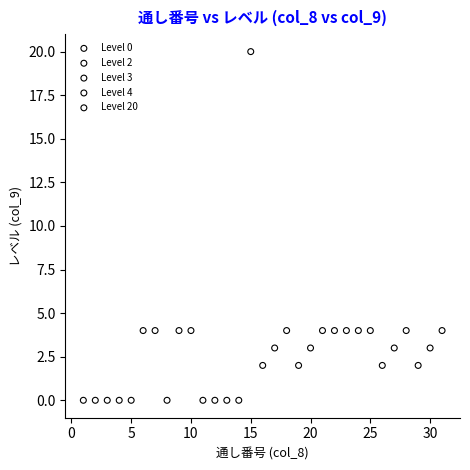

Which series contains the lowest Y value?

Level 0